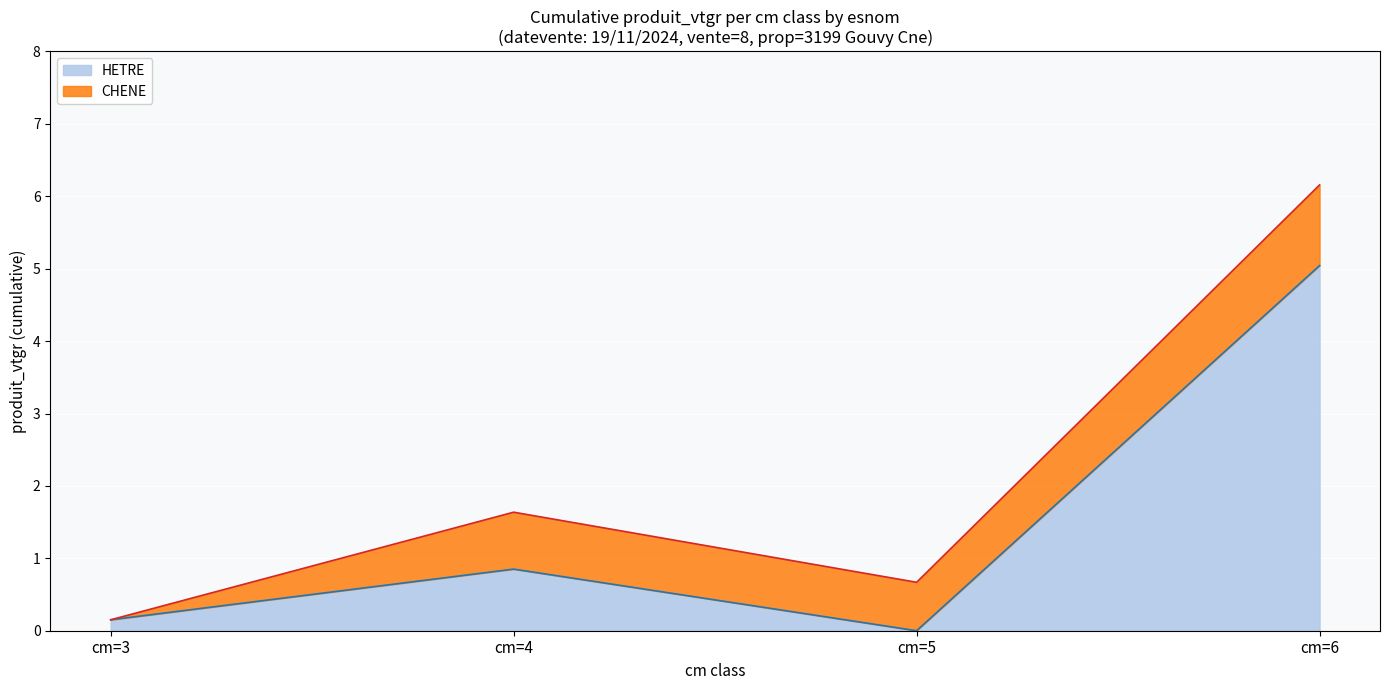

At which label is HETRE closest to 2?

cm=4